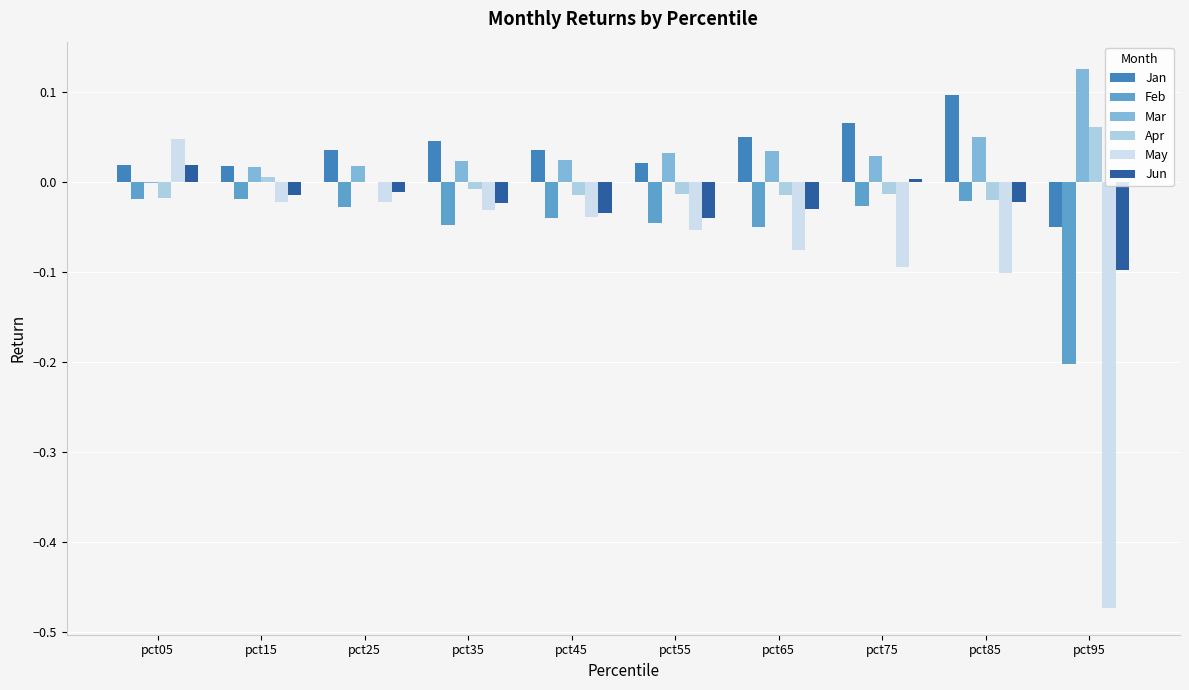

At which label is Jun closest to 0?

pct75